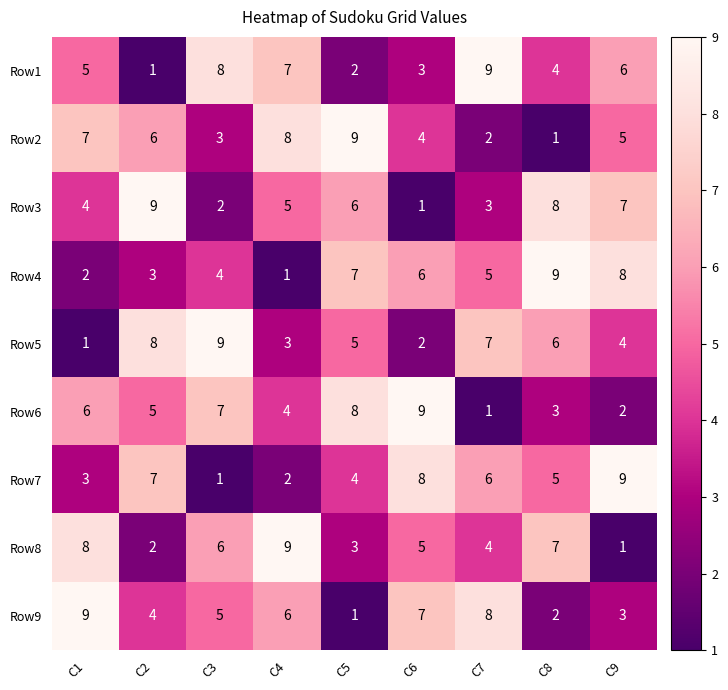

The Row2 series shows 5 at C9. True or false?

True